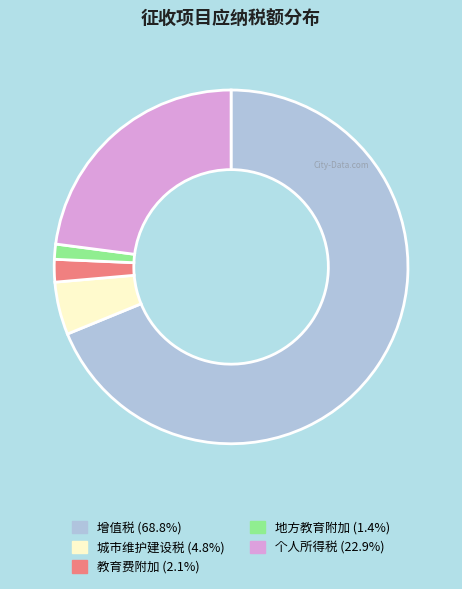

Which has a higher value, 城市维护建设税 or 个人所得税?

个人所得税